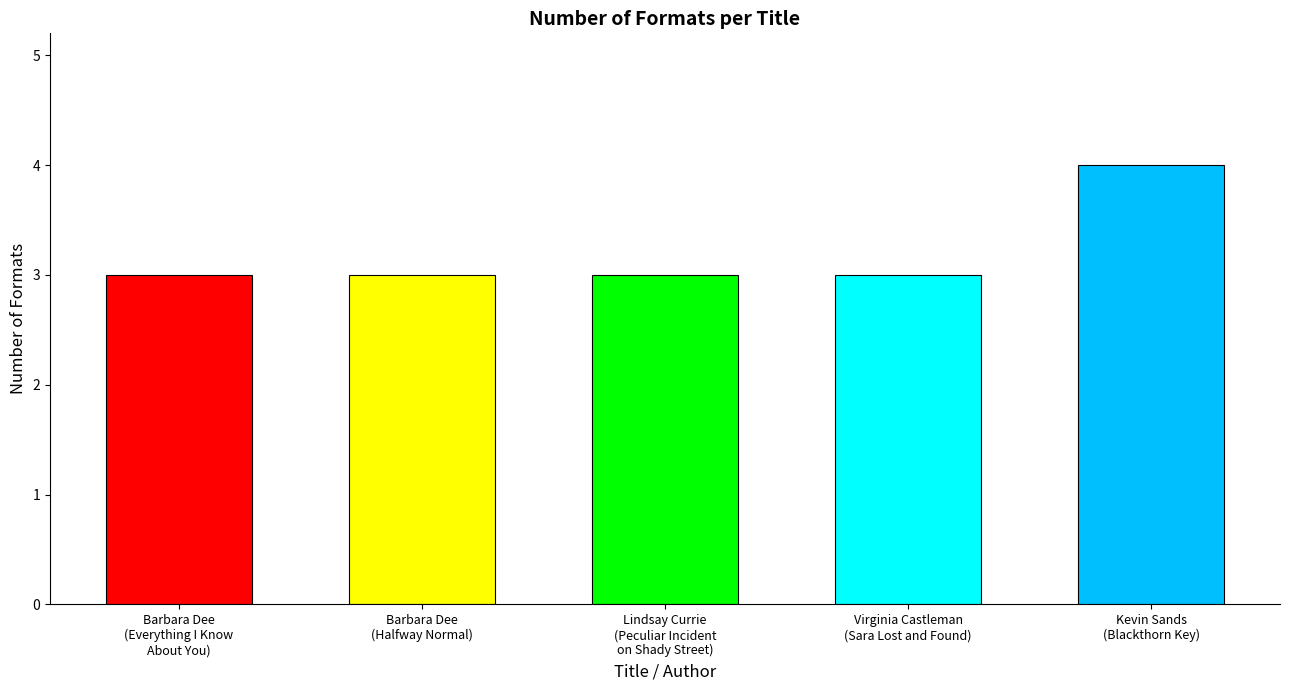

What value does the data have at Barbara Dee
(Everything I Know
About You)?

3